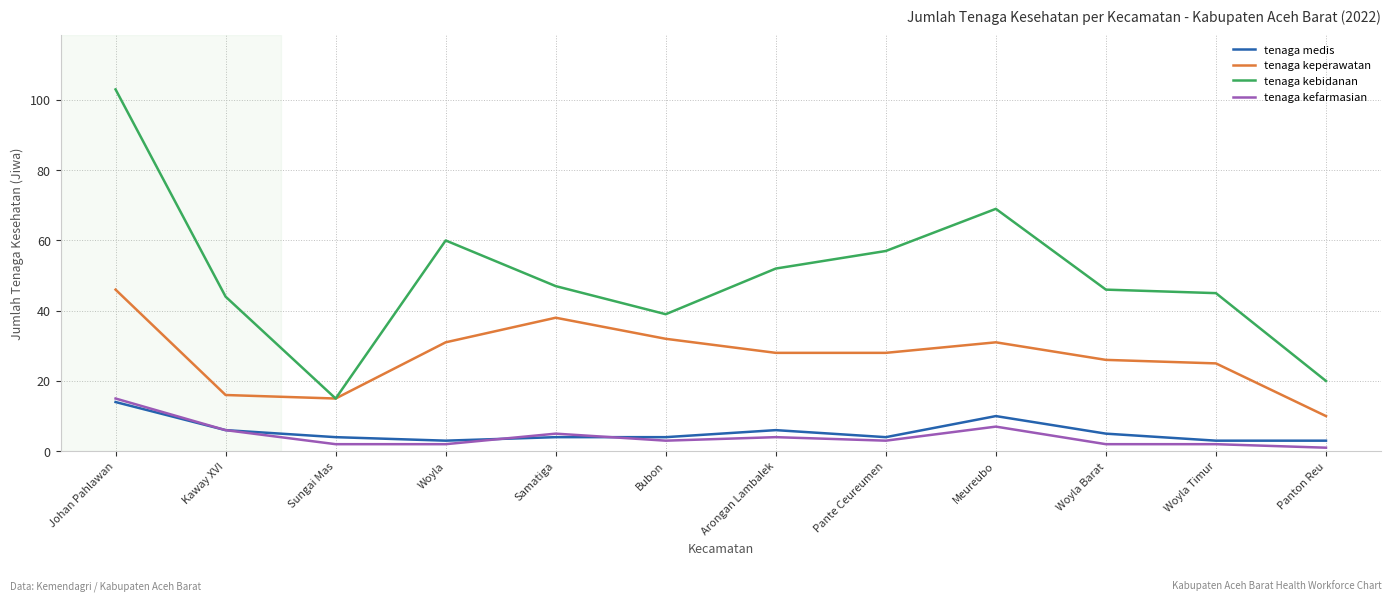

Reading left to right, what are all the values shown in this chart?

tenaga medis: 14	6	4	3	4	4	6	4	10	5	3	3
tenaga keperawatan: 46	16	15	31	38	32	28	28	31	26	25	10
tenaga kebidanan: 103	44	15	60	47	39	52	57	69	46	45	20
tenaga kefarmasian: 15	6	2	2	5	3	4	3	7	2	2	1